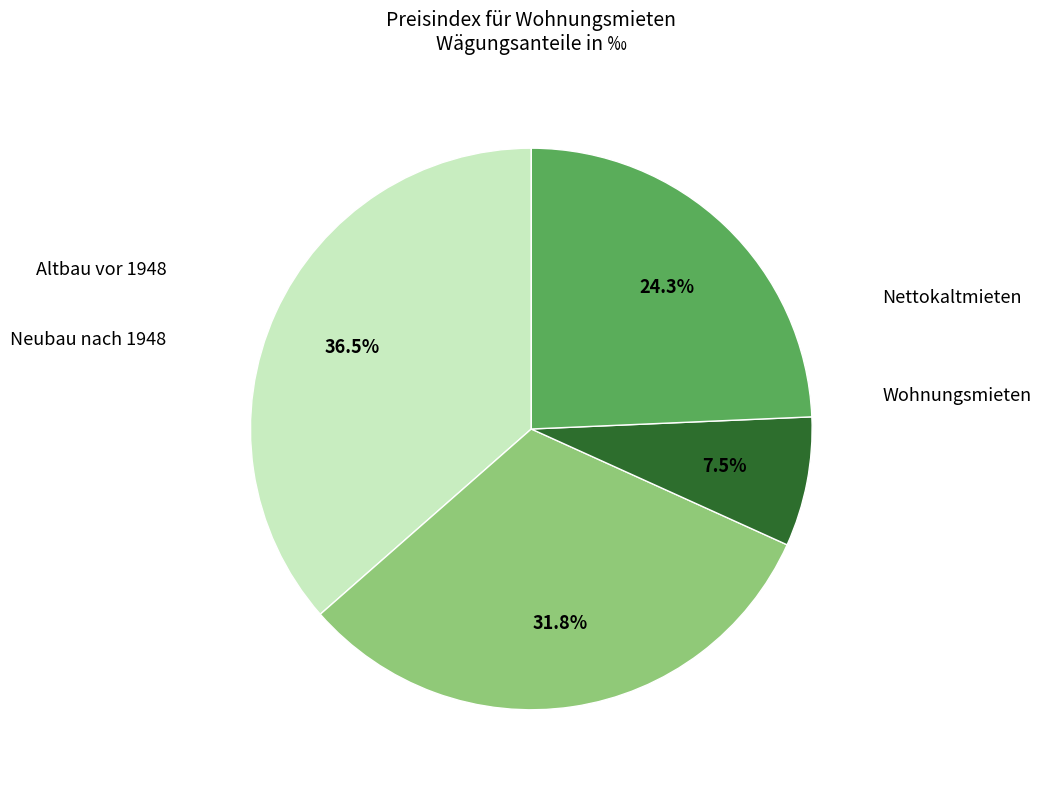

How many slices are in this pie chart?

4